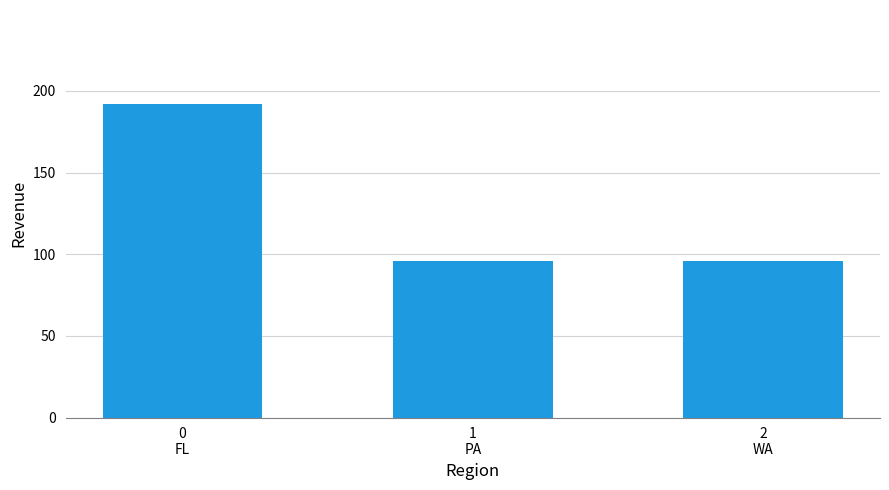

What is the maximum value shown in the chart?

192